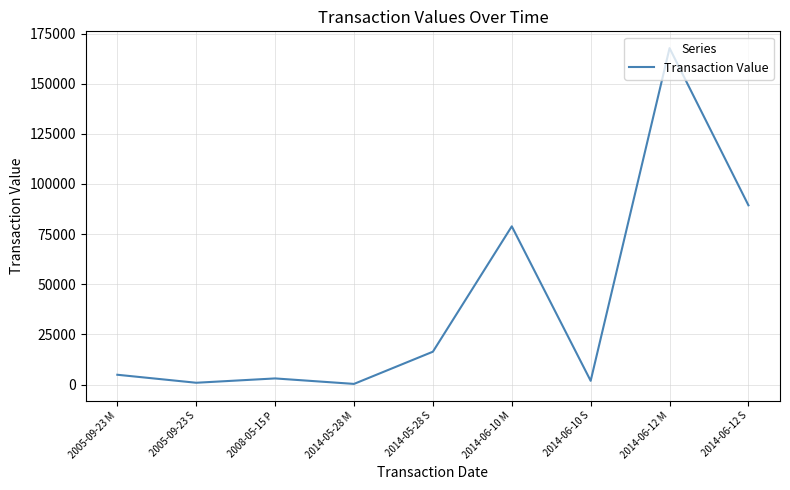

Does the chart have visible grid lines?

Yes